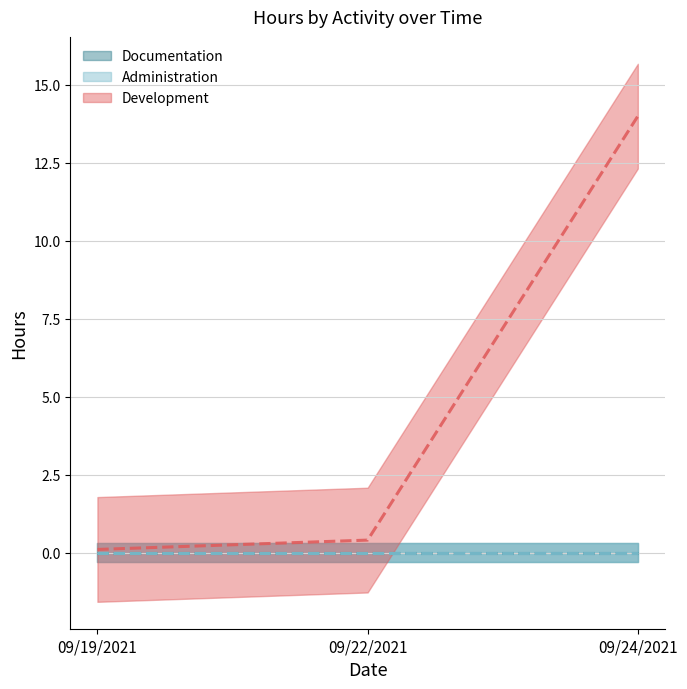

Between 09/19/2021 and 09/22/2021, which series saw the biggest shift?

Development